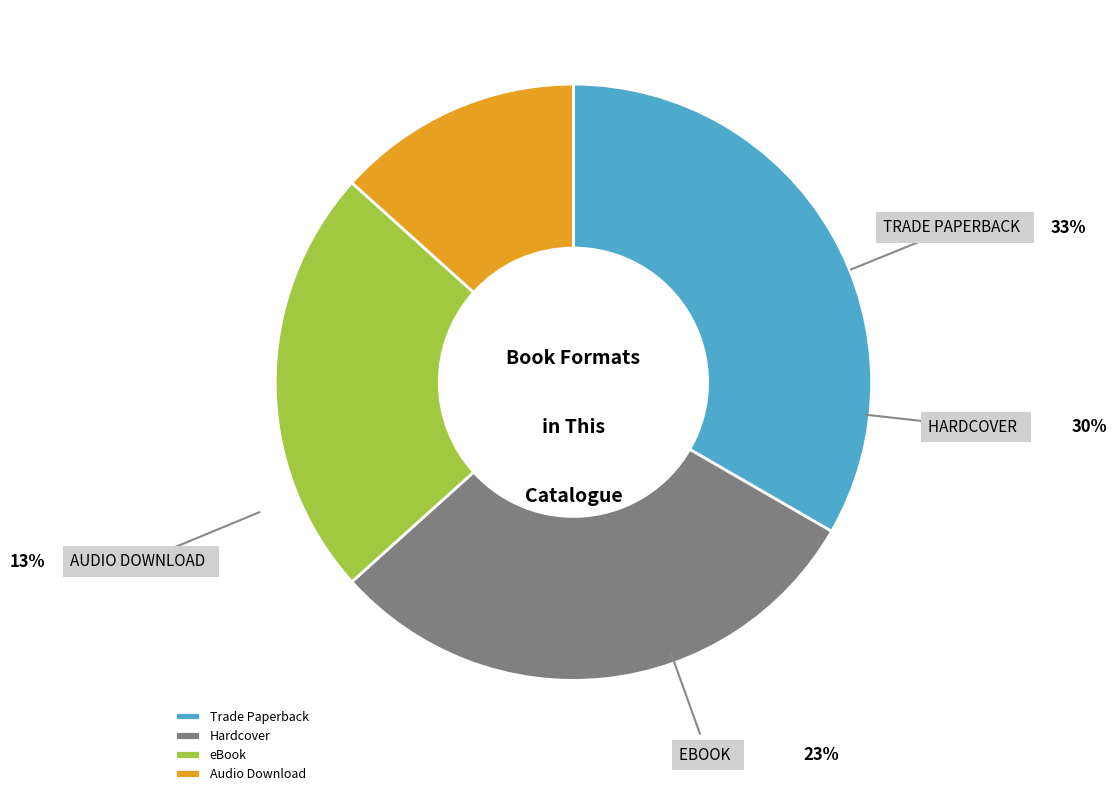

How many segments does this pie chart have?

4